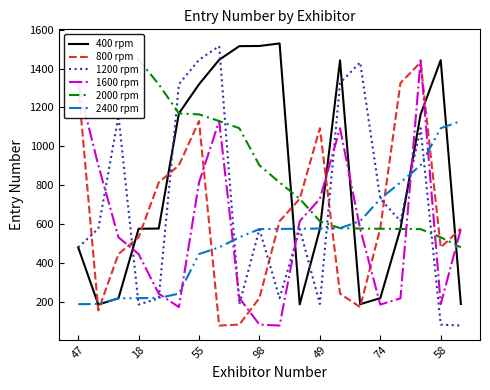

Rank the series by their maximum value, from highest to lowest.

400 rpm, 2000 rpm, 1200 rpm, 1600 rpm, 800 rpm, 2400 rpm